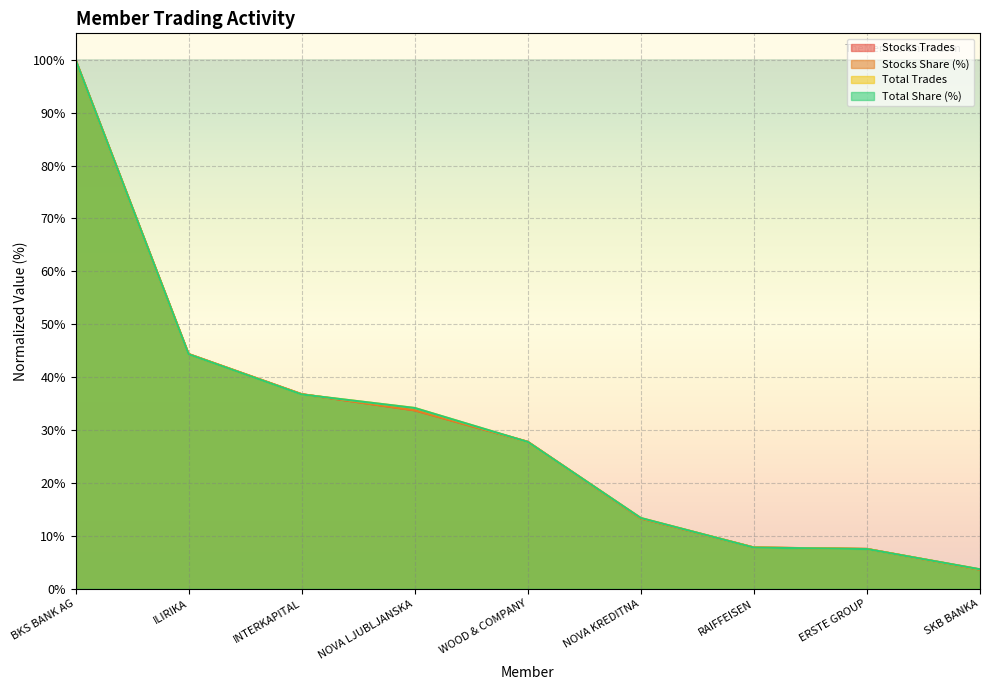

What is the approximate value of Total Trades at SKB BANKA?

3.7